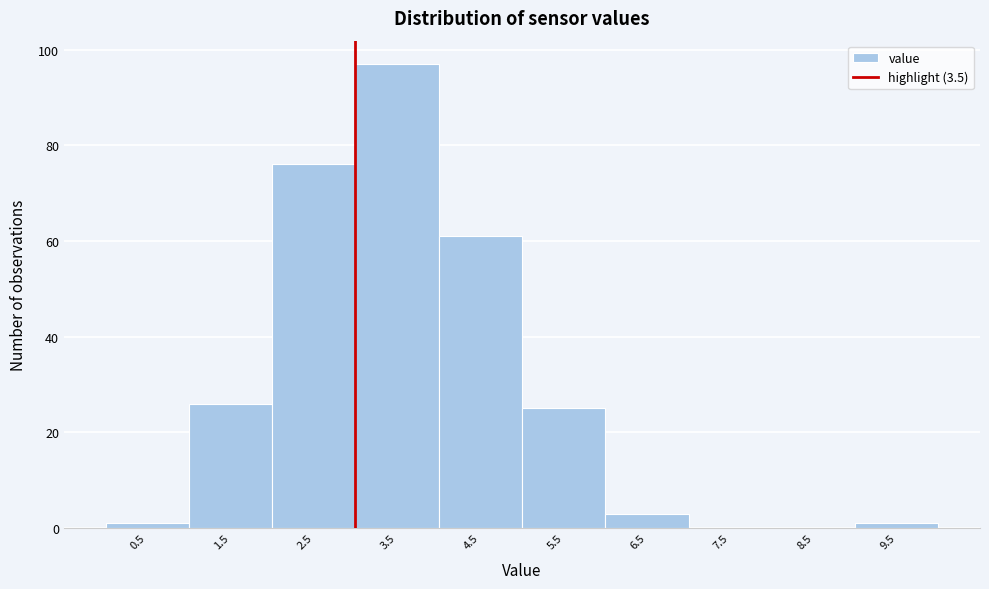

Reading right to left, what are all the values shown in this chart?

9.5=1	8.5=0	7.5=0	6.5=3	5.5=25	4.5=61	3.5=97	2.5=76	1.5=26	0.5=1